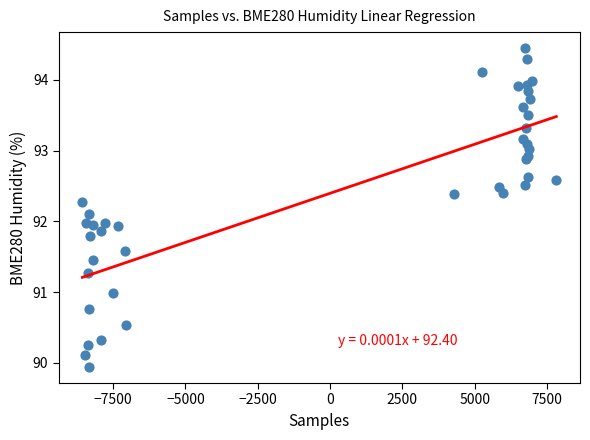

What is the range of X values (max minus min)?

16385.0